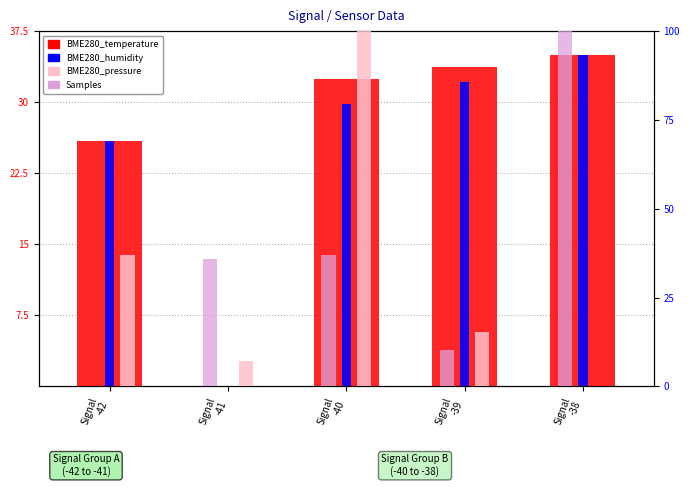

Is the value of BME280_humidity at Signal
-39 greater than the value of BME280_pressure at Signal
-38?

Yes